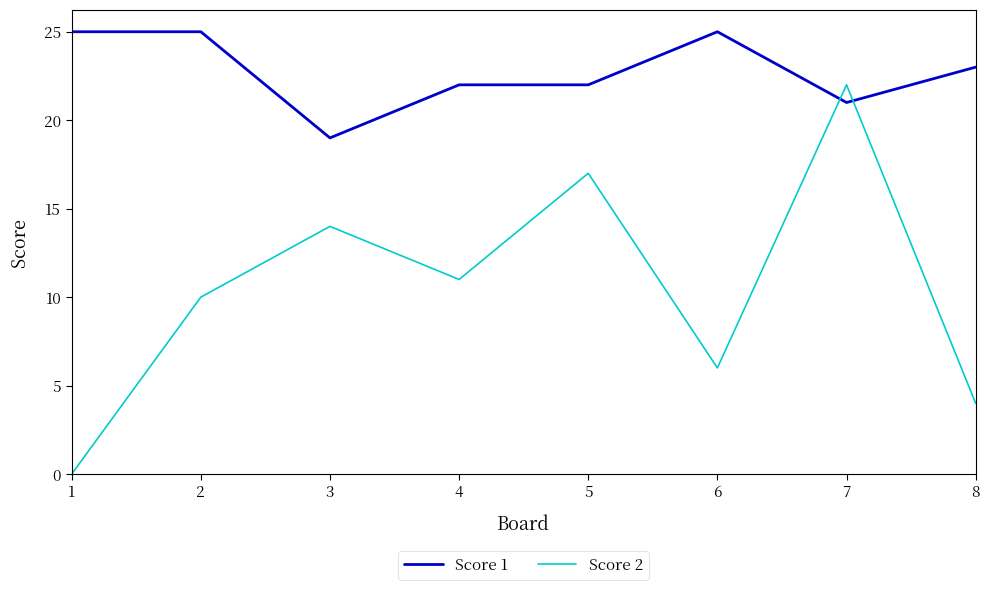

True or false: Score 2 and Score 1 cross at least once.

True